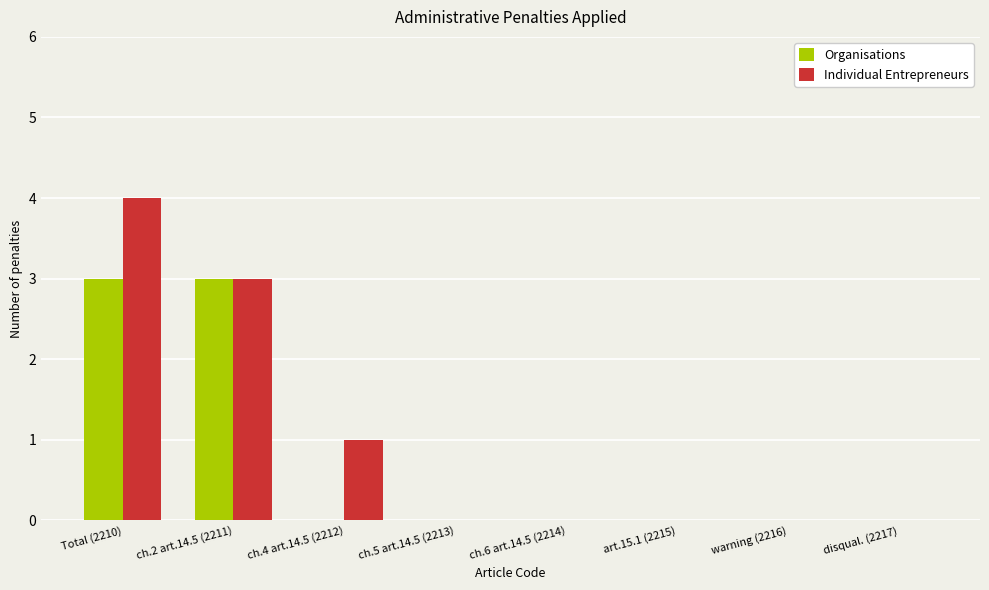

At which category does the chart reach its peak across all series?

Total (2210)